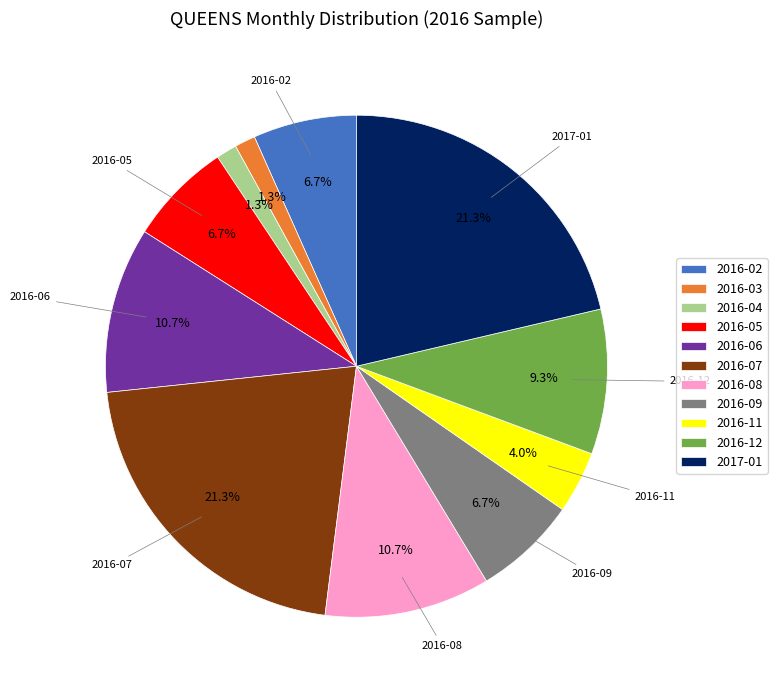

Is 2016-02 the majority of the pie?

No